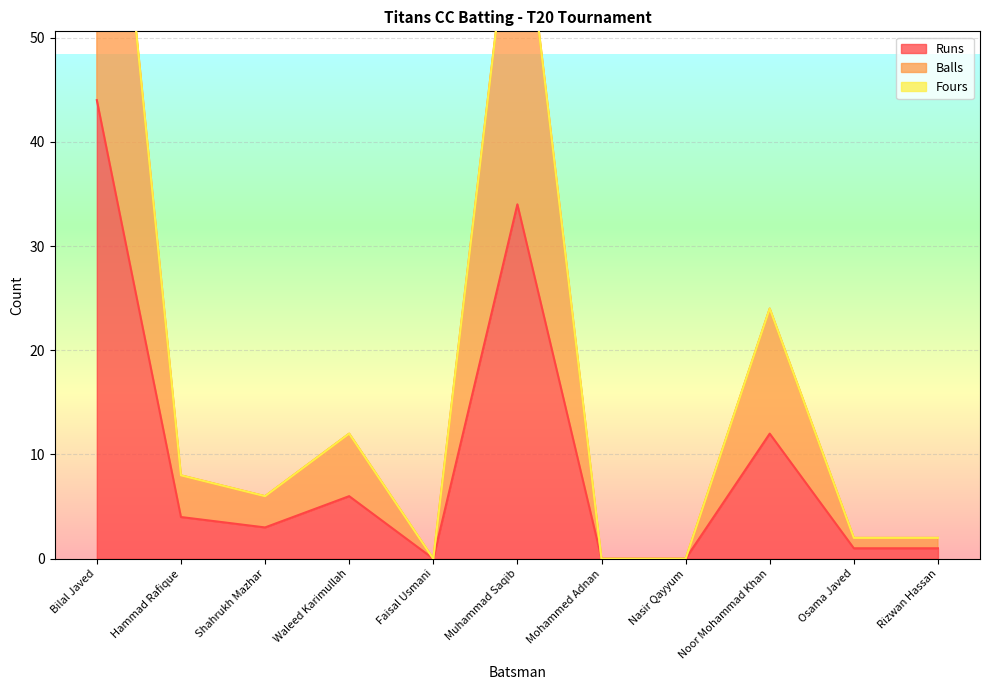

True or false: Runs has more than 0 interior local peaks.

True